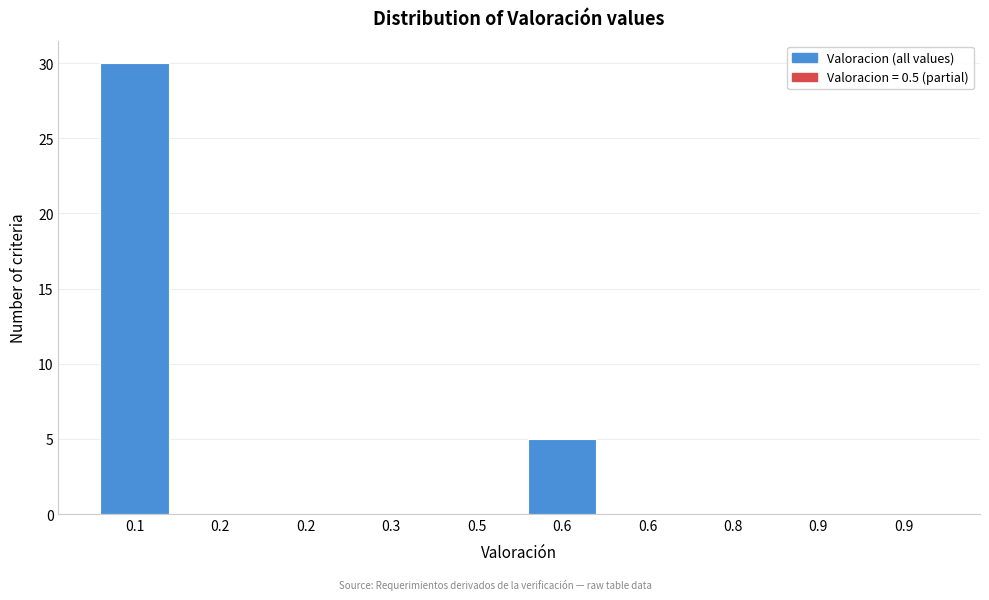

How many distinct data groups are displayed?

1